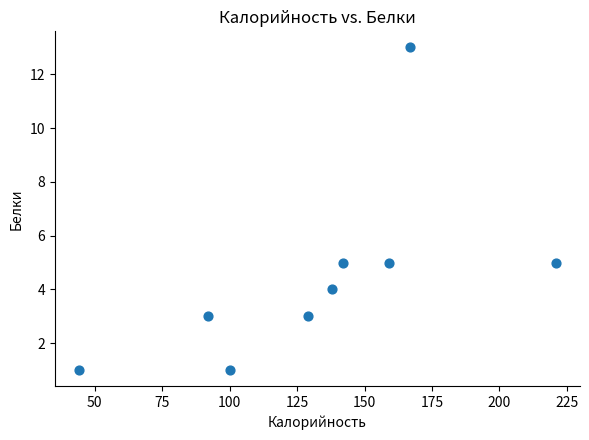

What is the range of Y values (max minus min)?

12